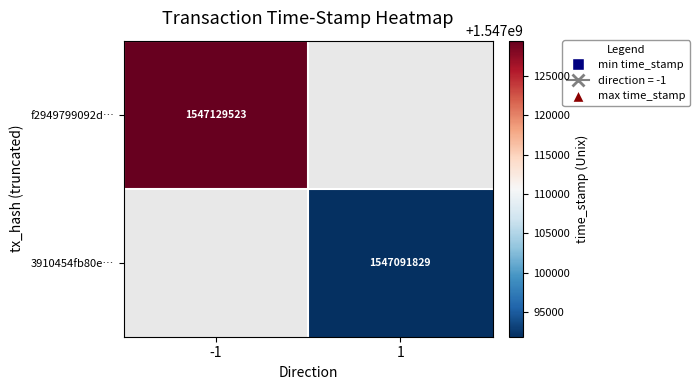

The value of 3910454fb80e… at 1 is 1547091829. True or false?

True